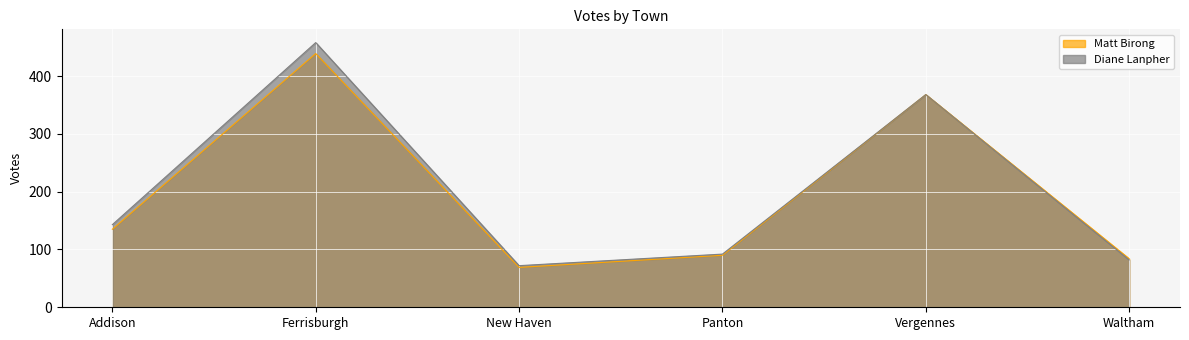

At Waltham, list the series in order from largest to smallest.

Matt Birong, Diane Lanpher